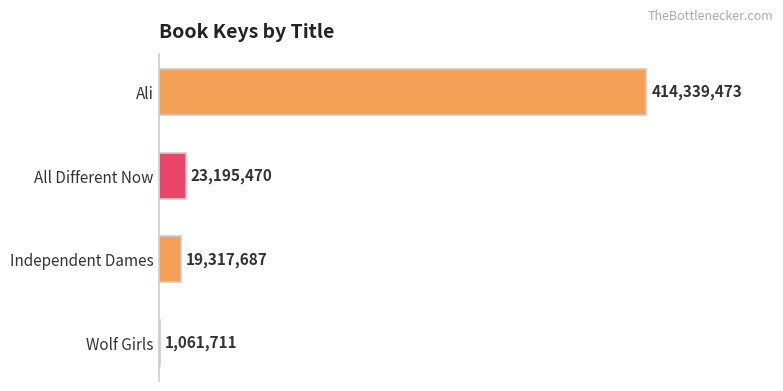

What is the difference between the maximum and minimum values?

413277762